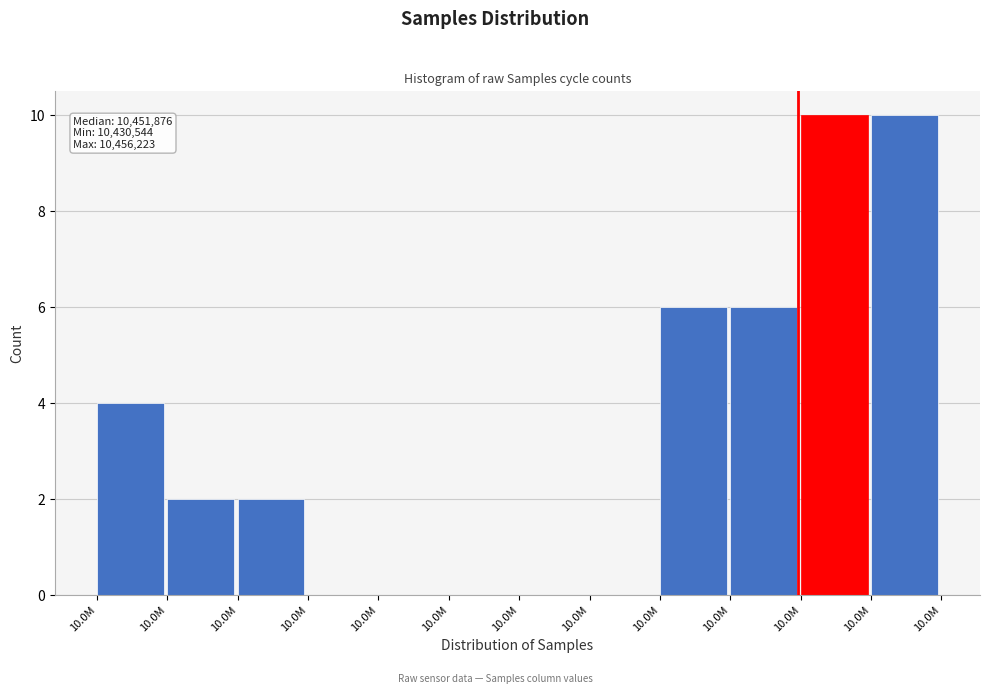

How many distinct data groups are displayed?

1